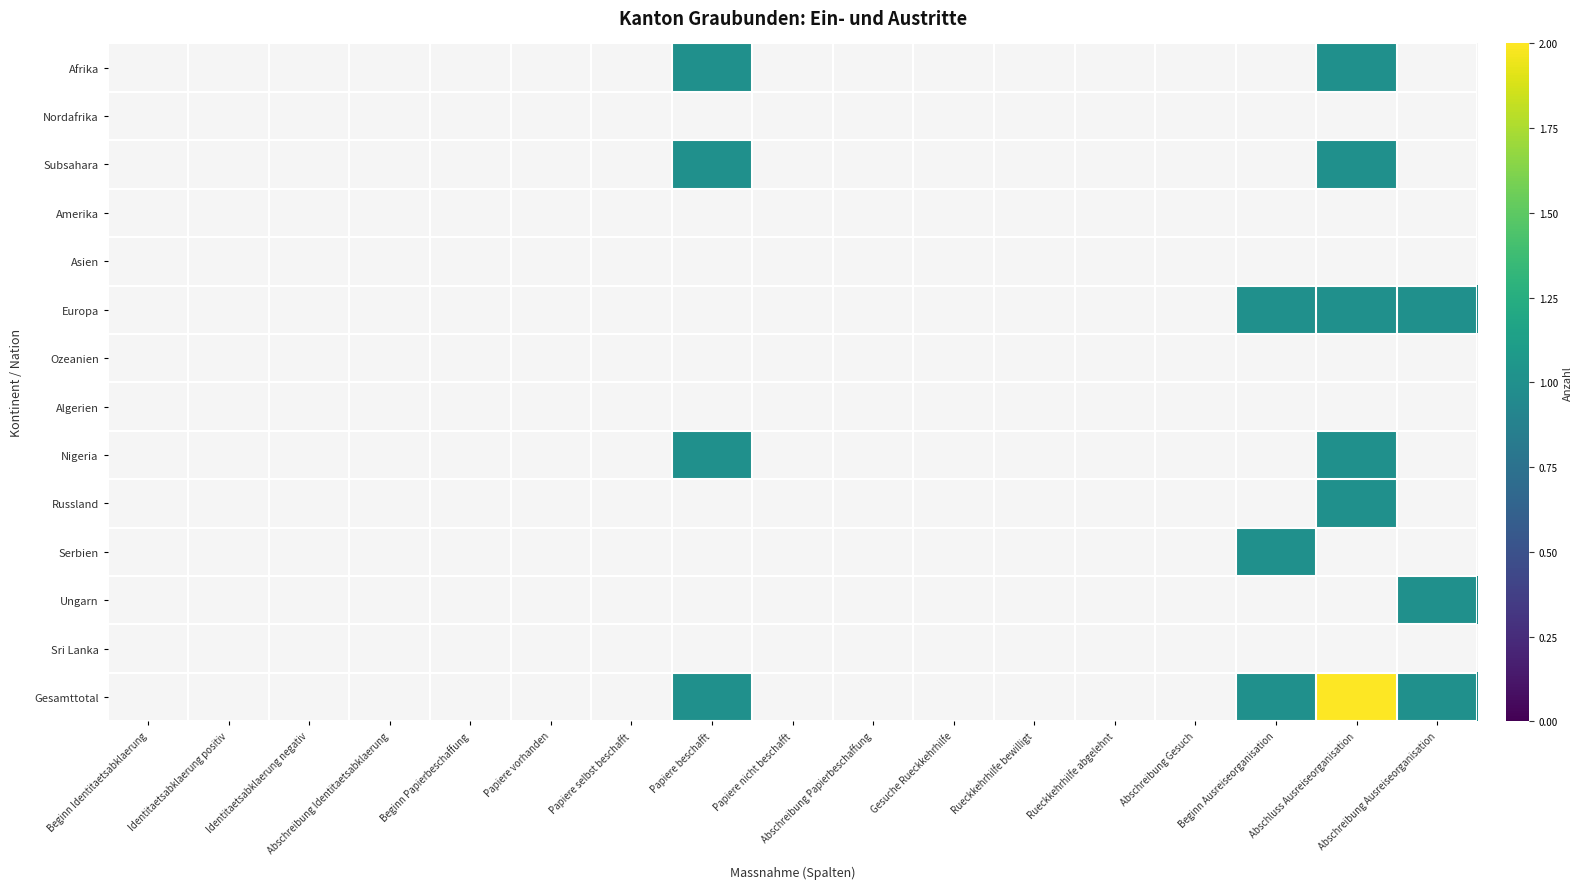

Is the value of Ozeanien at Beginn Papierbeschaffung greater than the value of Nordafrika at Abschreibung Papierbeschaffung?

No